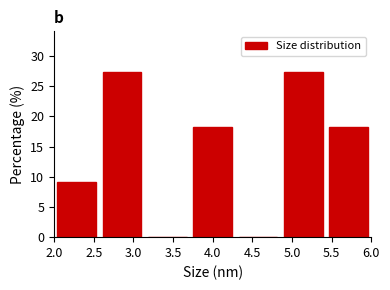

What is the height of the bar covering 2.55 to 3.15 on the x-axis? Neither the bar edges nor the heights are printed on the chart, so give them approximately, as read against the axes.

27.5